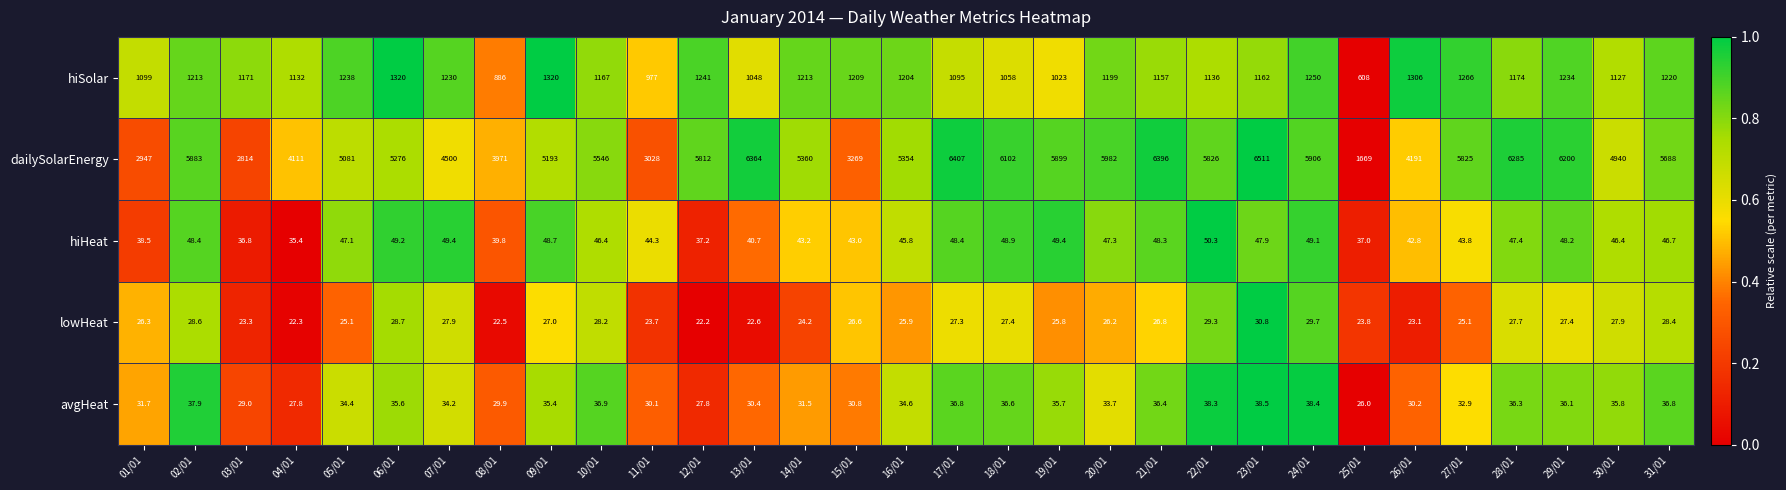

What is the difference between the maximum and second lowest values in the avgHeat series?

10.7